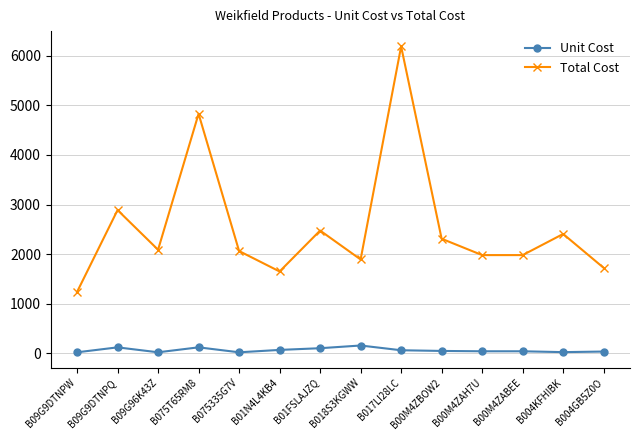

At which category does Total Cost reach its first local peak?

B09G9DTNPQ